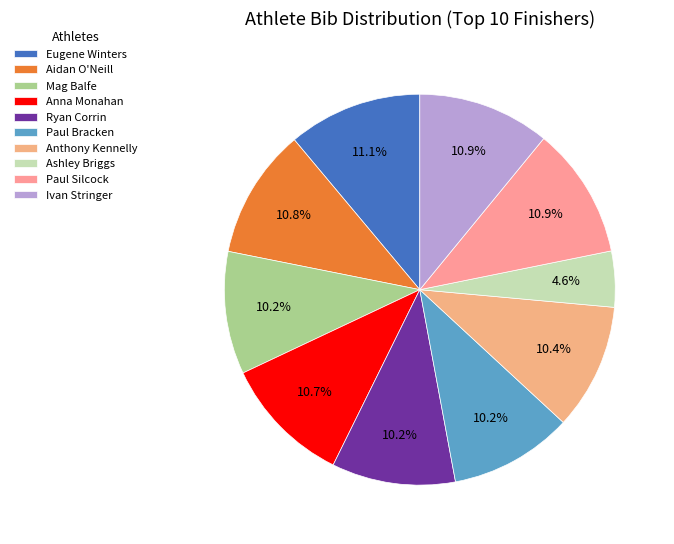

What is the ratio of the value at Aidan O'Neill to the value at Anna Monahan?

1.0